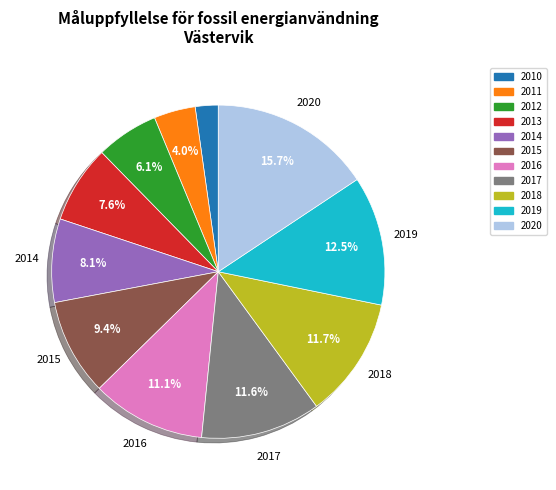

To the nearest percent, what is the difference between the 2018 and 2011 slice percentages?

8%